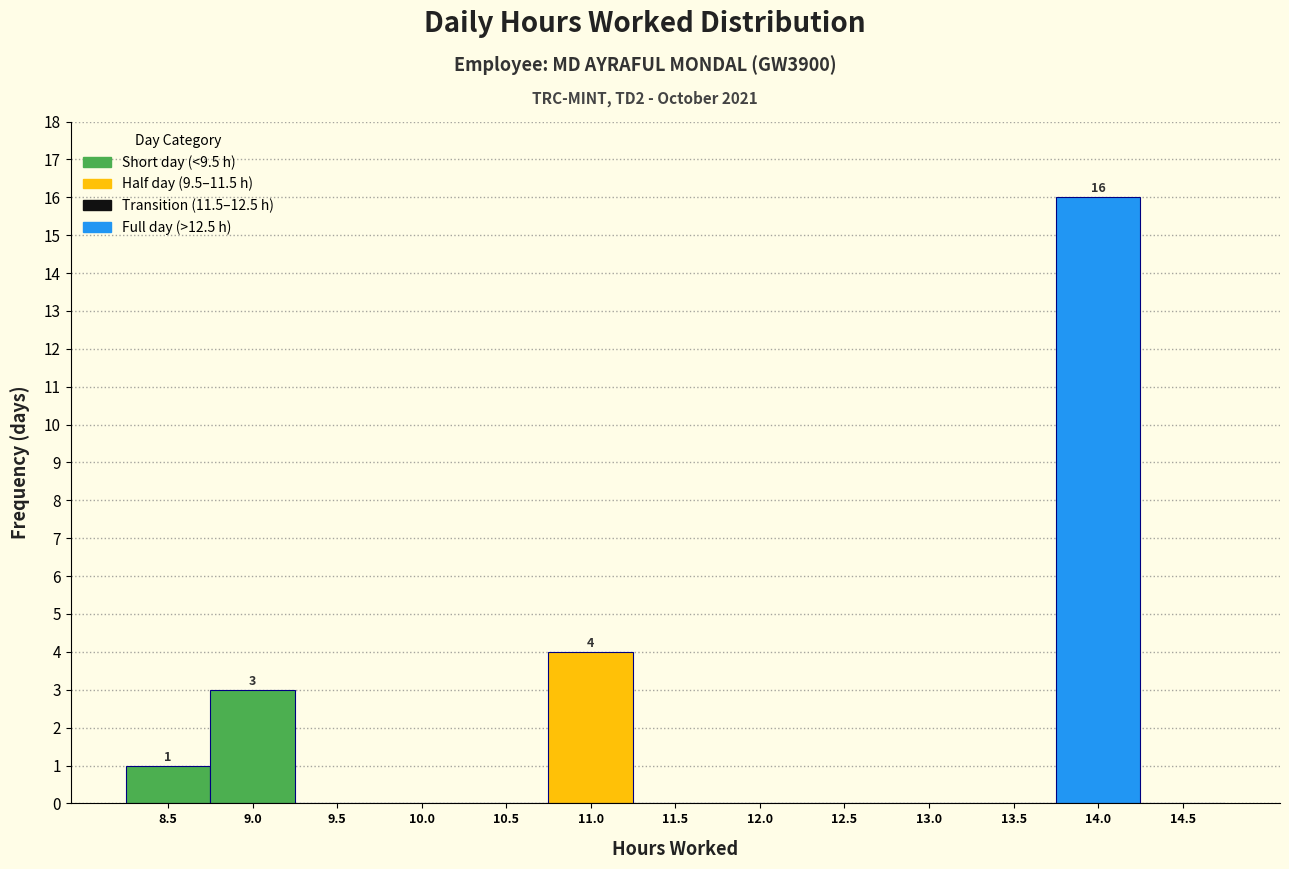

Reading left to right, list all the values displayed in this chart.

8.5=1	9.0=3	9.5=0	10.0=0	10.5=0	11.0=4	11.5=0	12.0=0	12.5=0	13.0=0	13.5=0	14.0=16	14.5=0